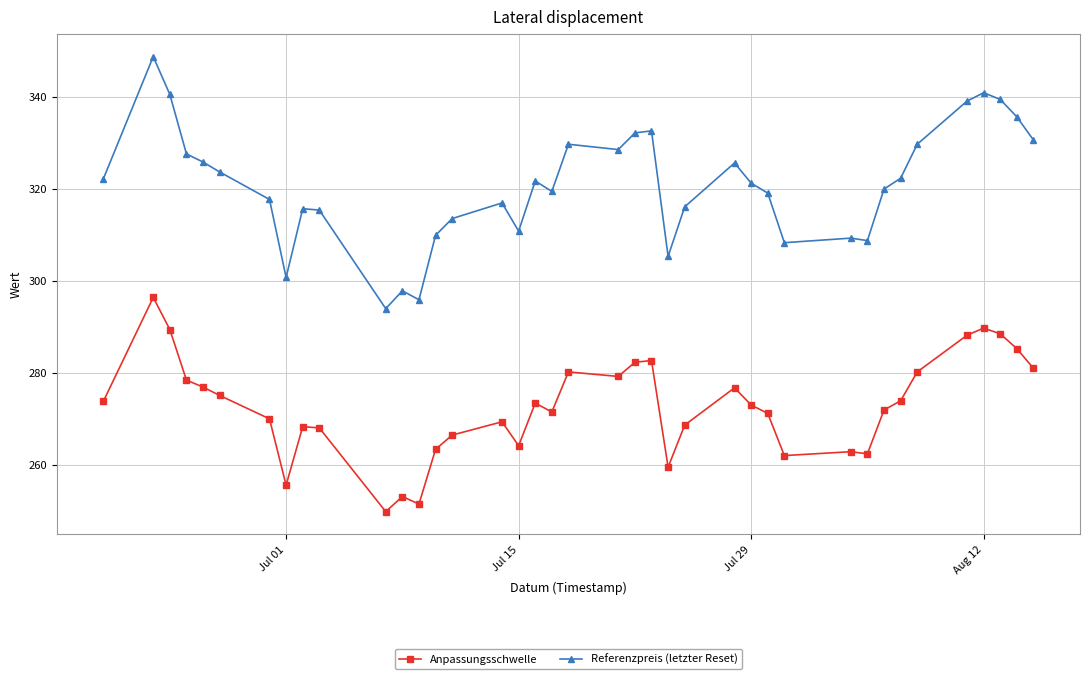

How many values in the Referenzpreis (letzter Reset) series exceed 321?

20